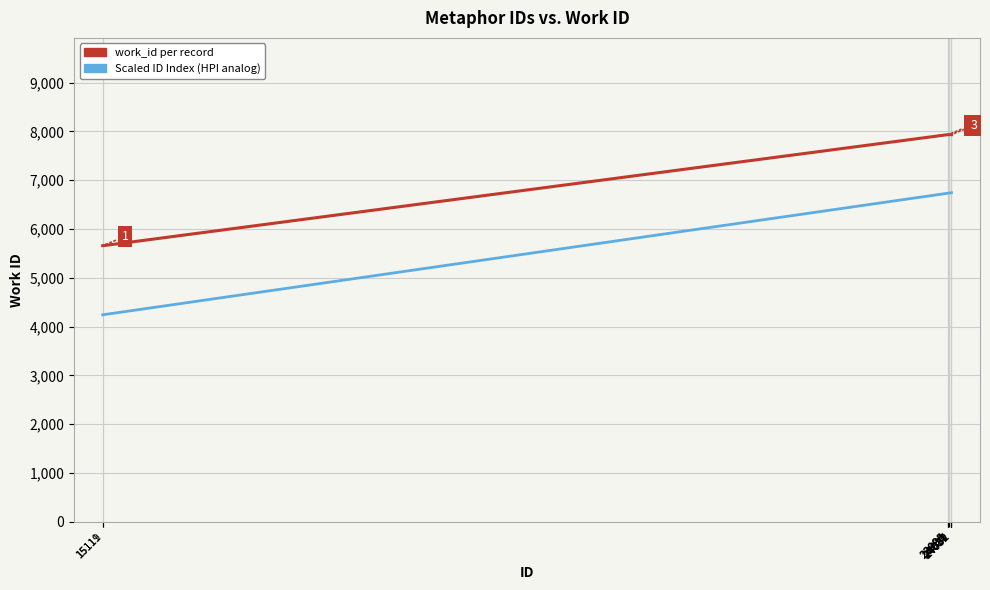

Rank the series by their maximum value, from lowest to highest.

Scaled ID Index (HPI analog), work_id per record